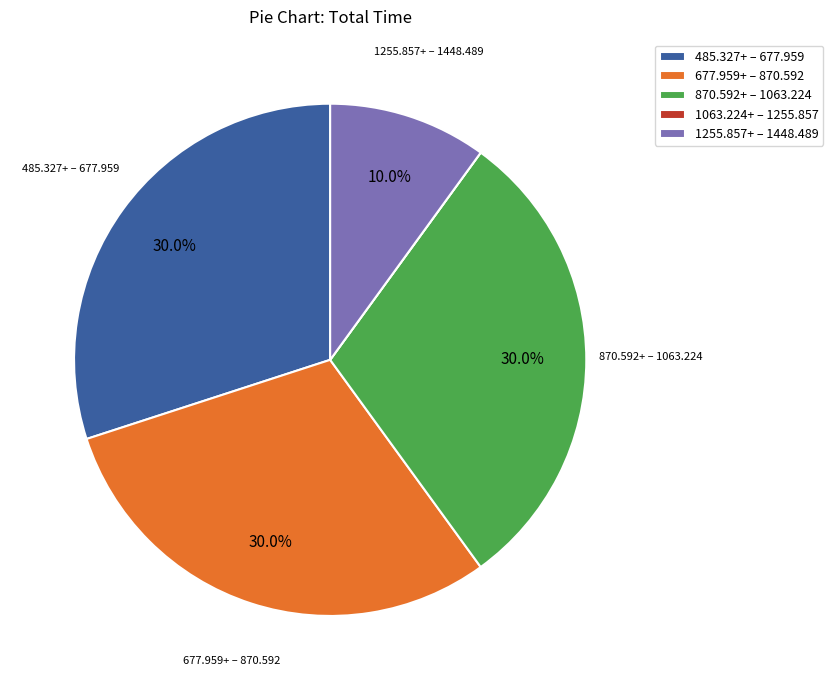

Is there a majority slice in this chart?

No